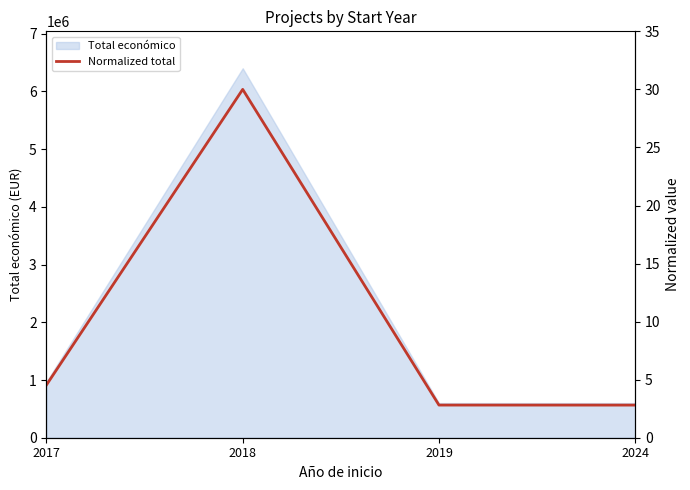

Which category has the lowest value across all series?

2024